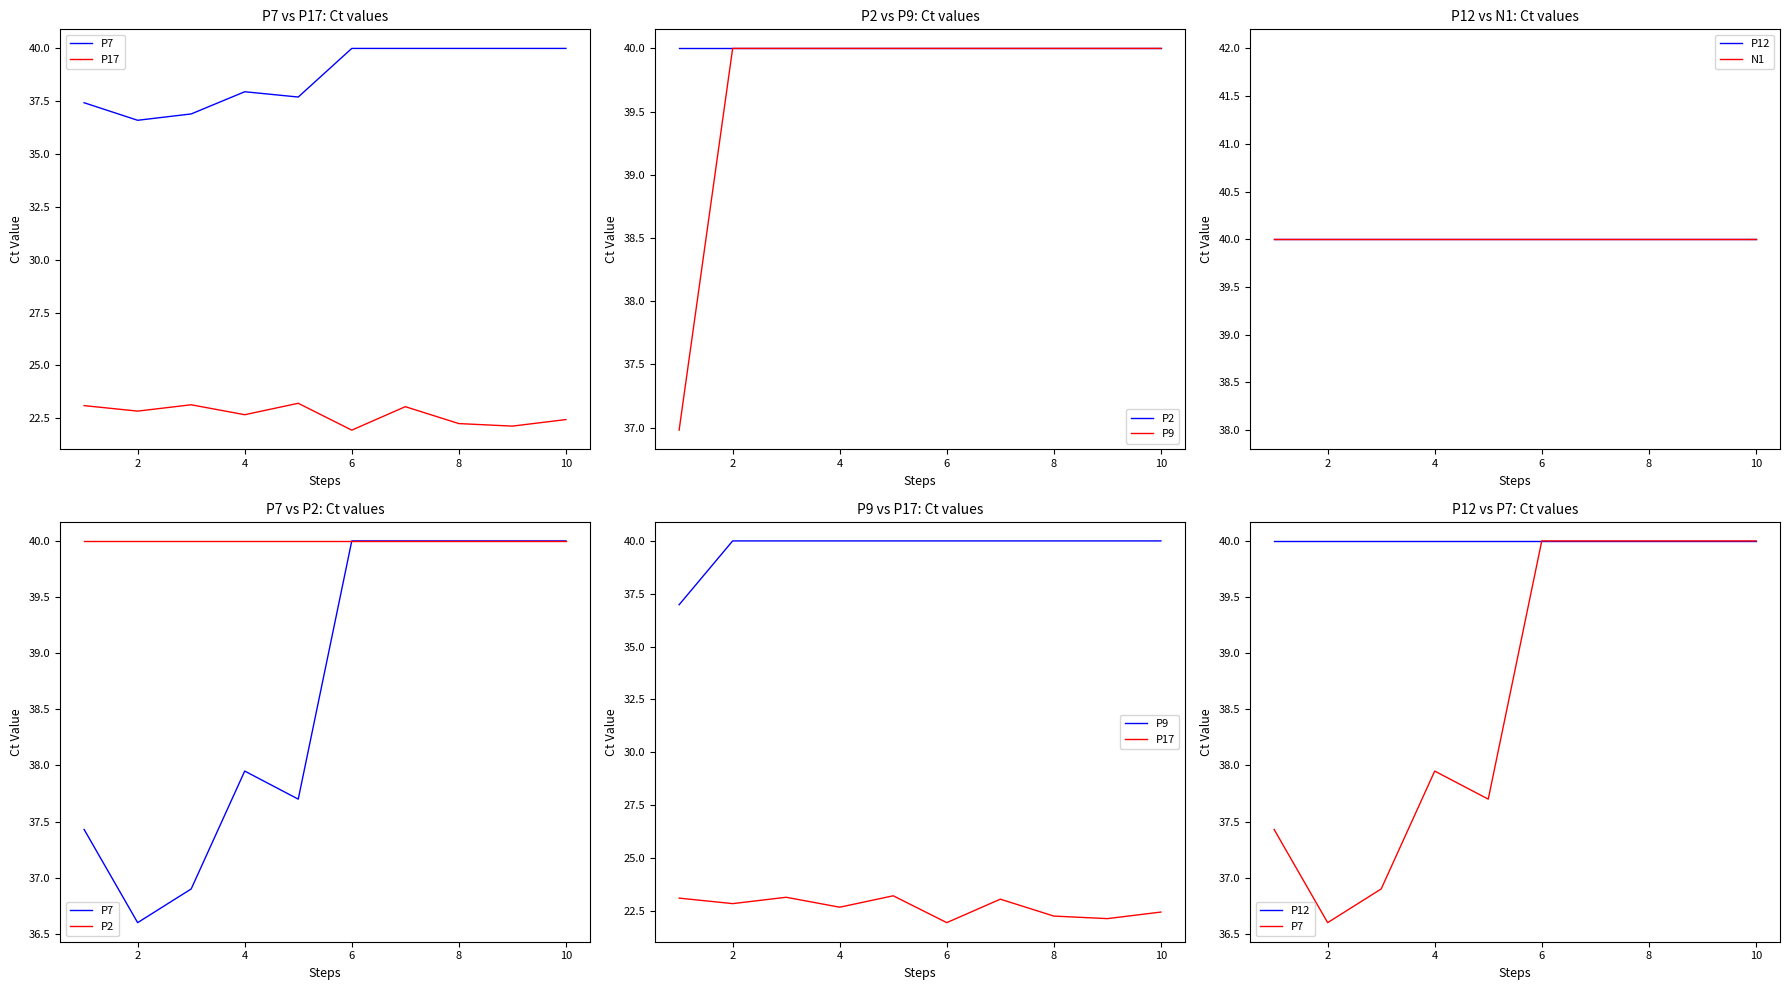

What is the lowest value of the P9 series?

37.0